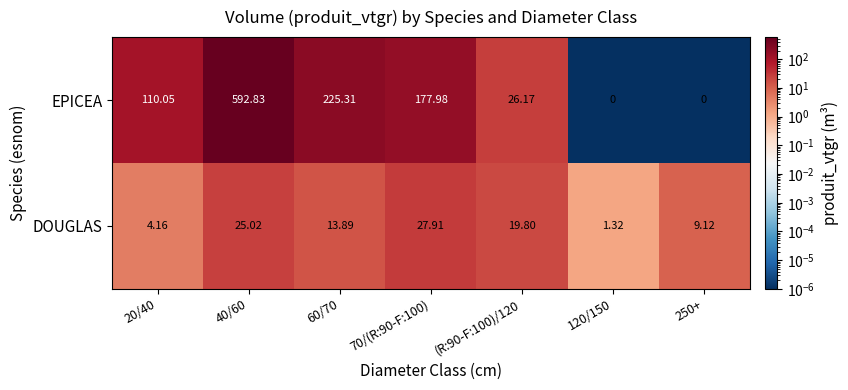

Rank the series at (R:90-F:100)/120 from lowest to highest value.

DOUGLAS, EPICEA